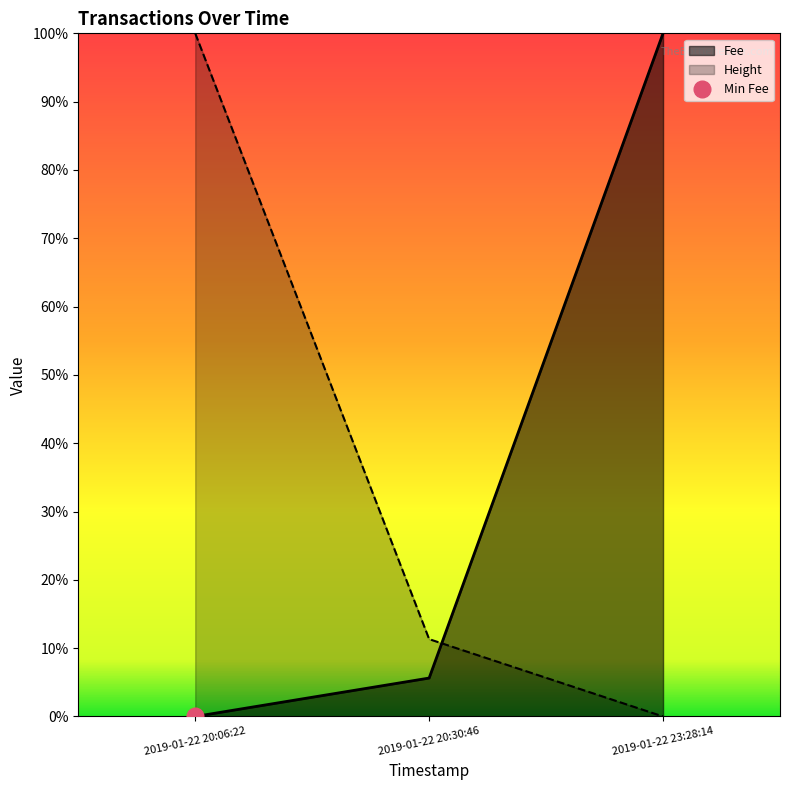

How many lines are shown in the chart?

2